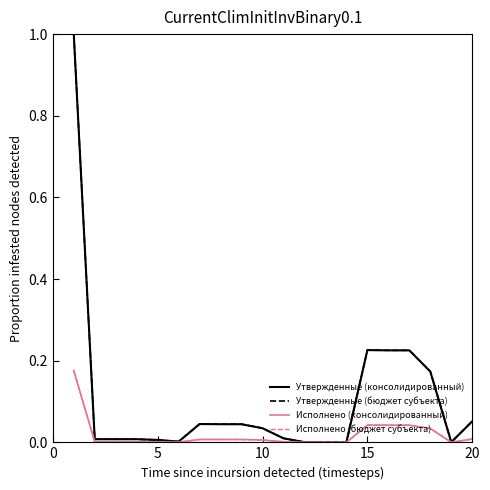

Is this an area chart (filled region under the line)?

No